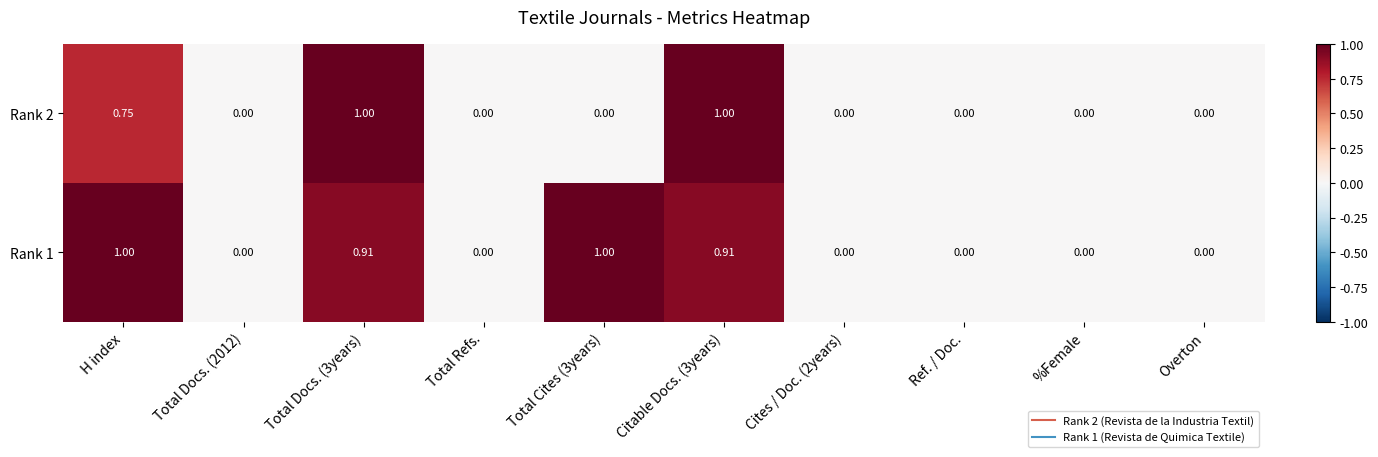

Is the value of Rank 1 at Total Cites (3years) greater than the value of Rank 2 at %Female?

Yes